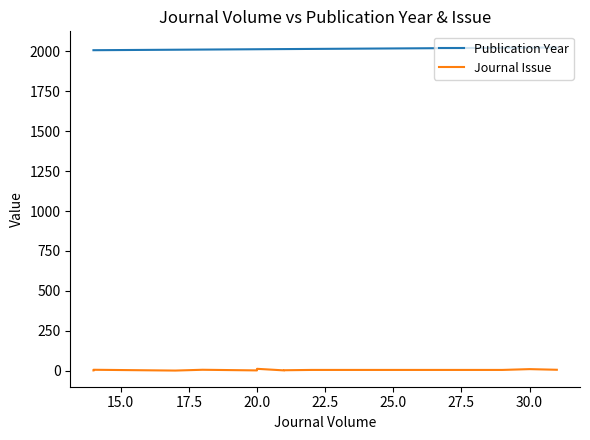

Rank the series by their average value, from highest to lowest.

Publication Year, Journal Issue